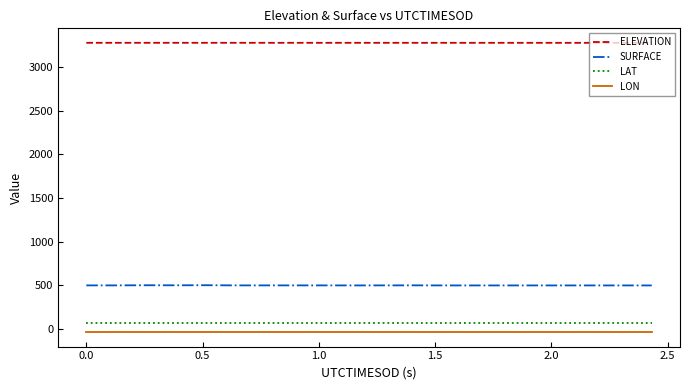

What is the maximum value shown in the chart?

3279.7